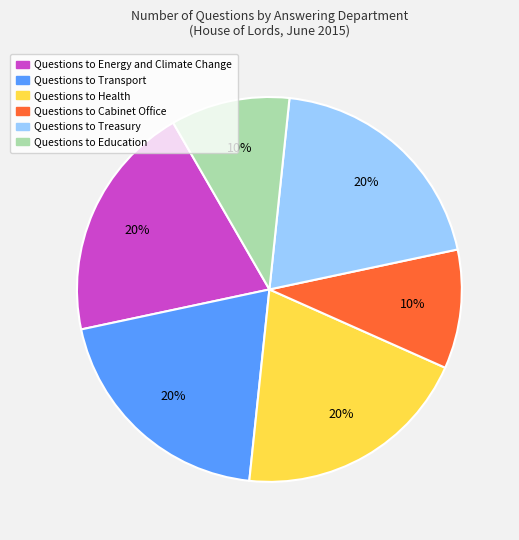

Does any single category account for the majority?

No